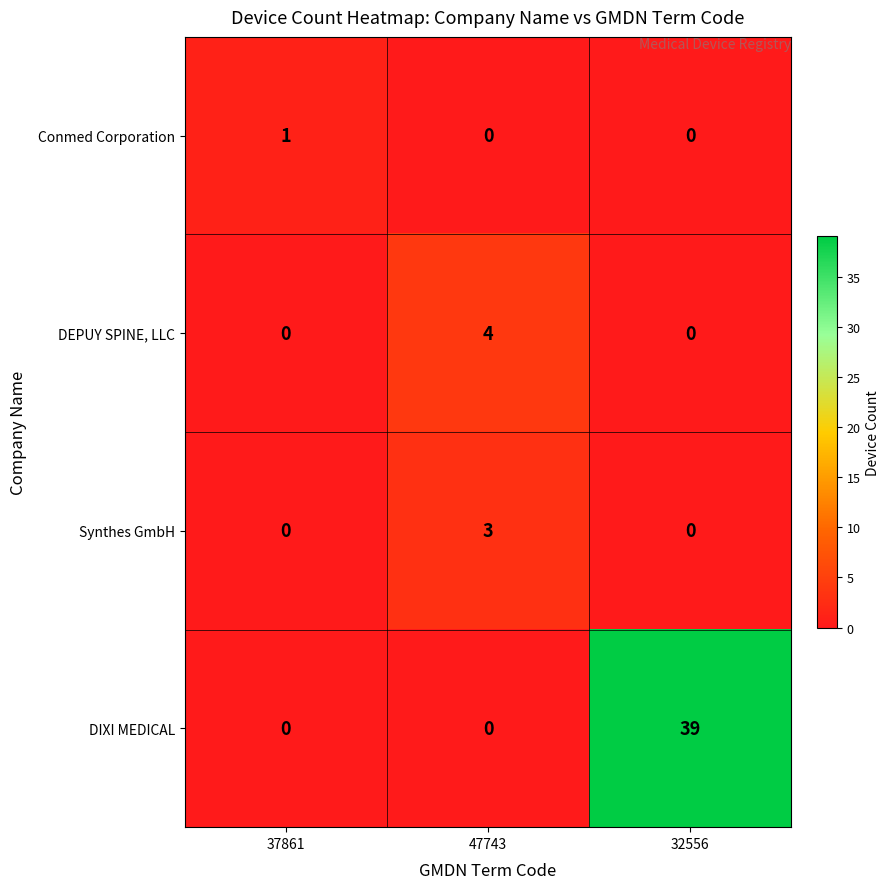

Is it true that DIXI MEDICAL equals 0 at 37861?

True